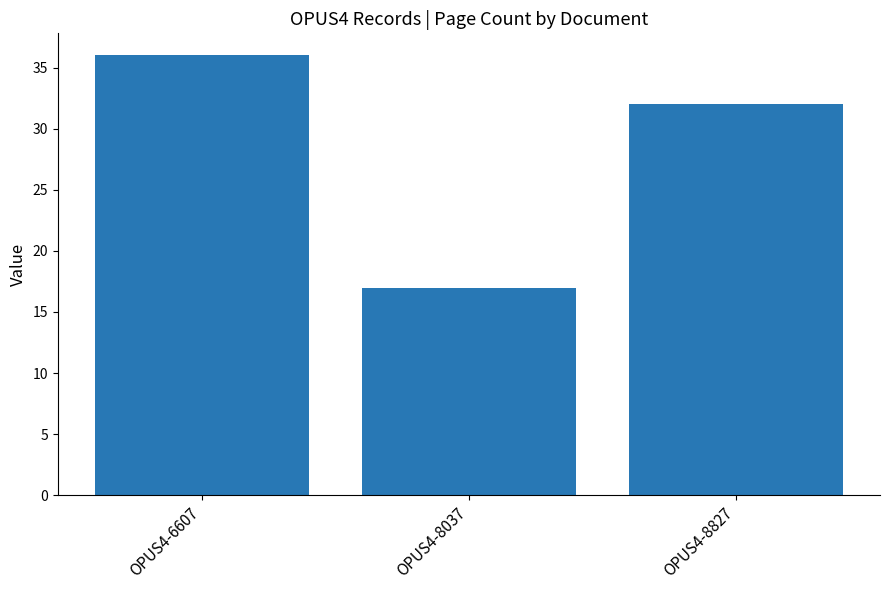

What is the value of the 3rd bar from the left?

32